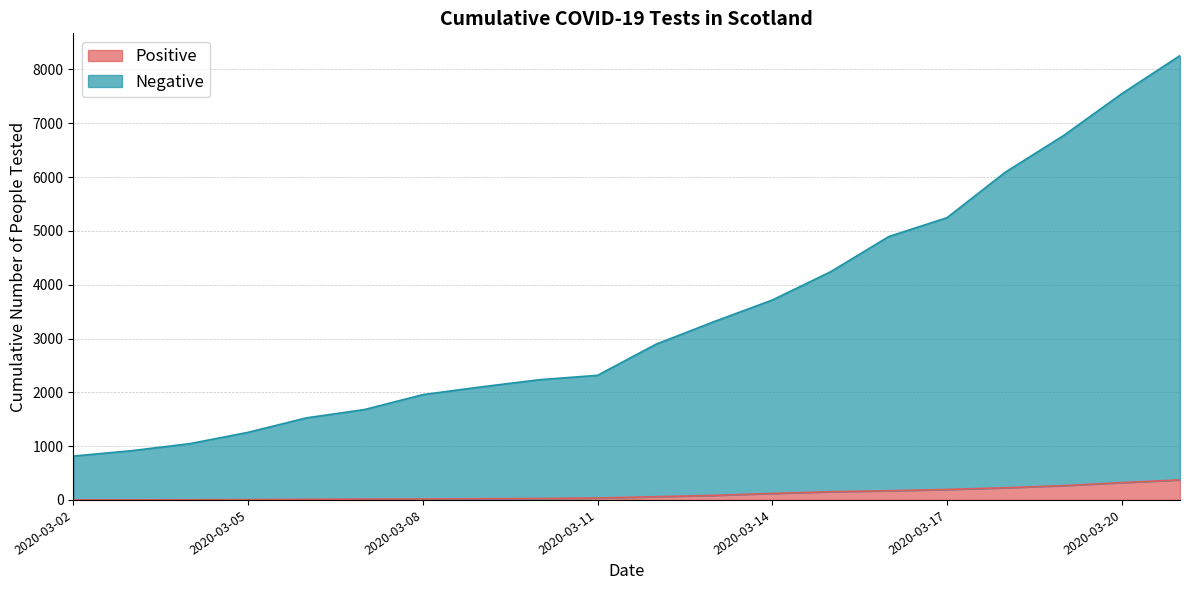

Which has a higher value, 2020-03-02 or 2020-03-16?

2020-03-16